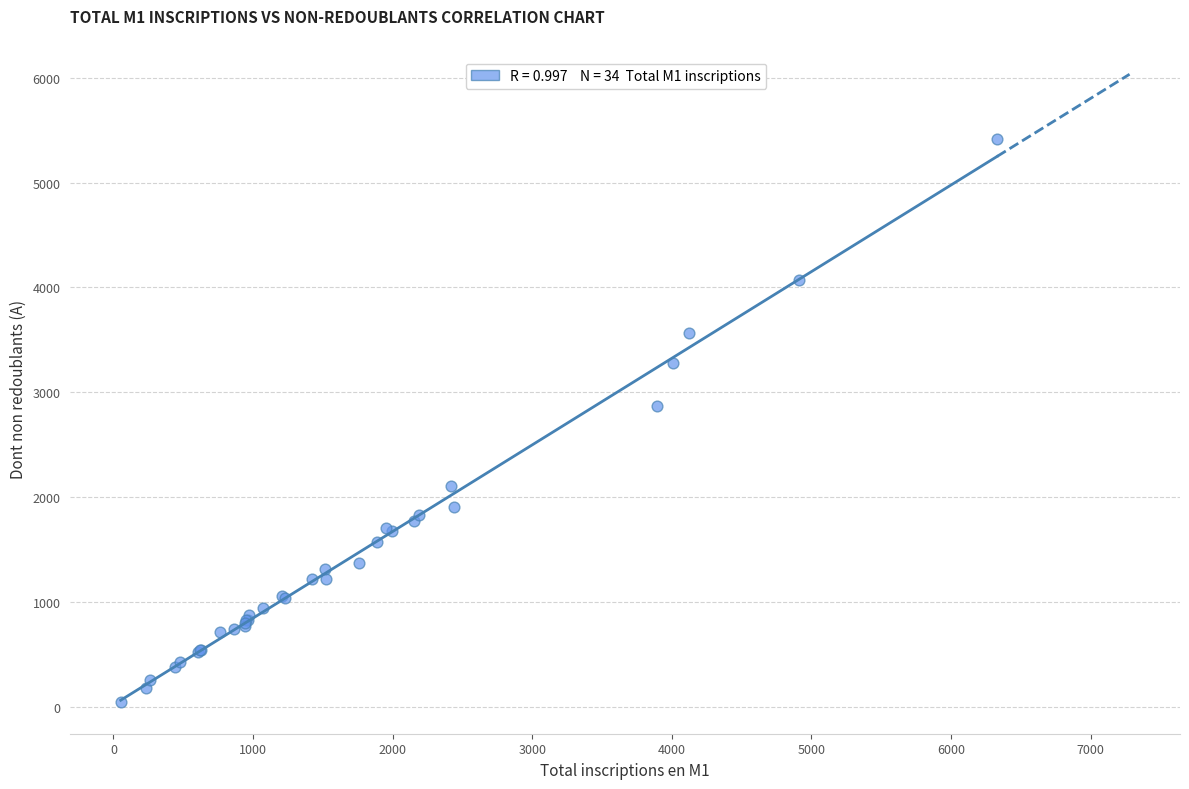

What Y value in the scatter plot is closest to 2730?

2868